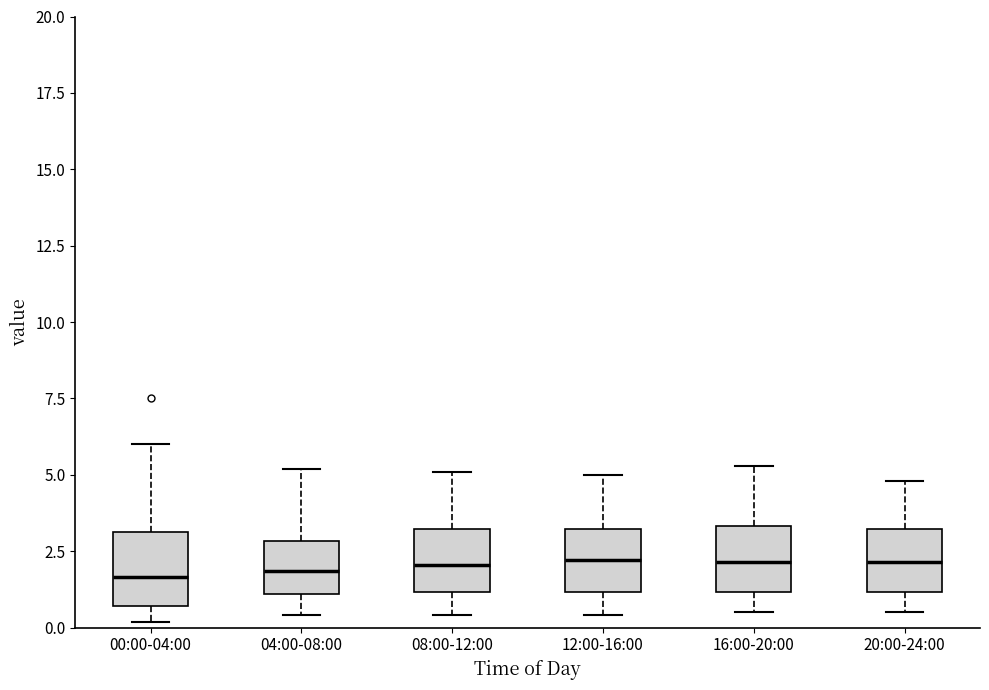

Reading left to right, read every box against the y-axis: the position of its median line, the range the box covers, and the ends of its whiskers. The values are not printed on the chart, so give them approximately, as read against the axis.

00:00-04:00: median 1.5, box 0.5 to 3.0, whiskers 0.0 to 6.0
04:00-08:00: median 2.0, box 1.0 to 3.0, whiskers 0.5 to 5.0
08:00-12:00: median 2.0, box 1.0 to 3.0, whiskers 0.5 to 5.0
12:00-16:00: median 2.0, box 1.0 to 3.0, whiskers 0.5 to 5.0
16:00-20:00: median 2.0, box 1.0 to 3.5, whiskers 0.5 to 5.5
20:00-24:00: median 2.0, box 1.0 to 3.0, whiskers 0.5 to 5.0